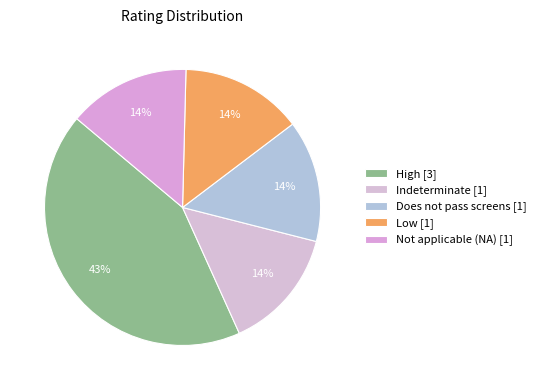

How many segments does this pie chart have?

5